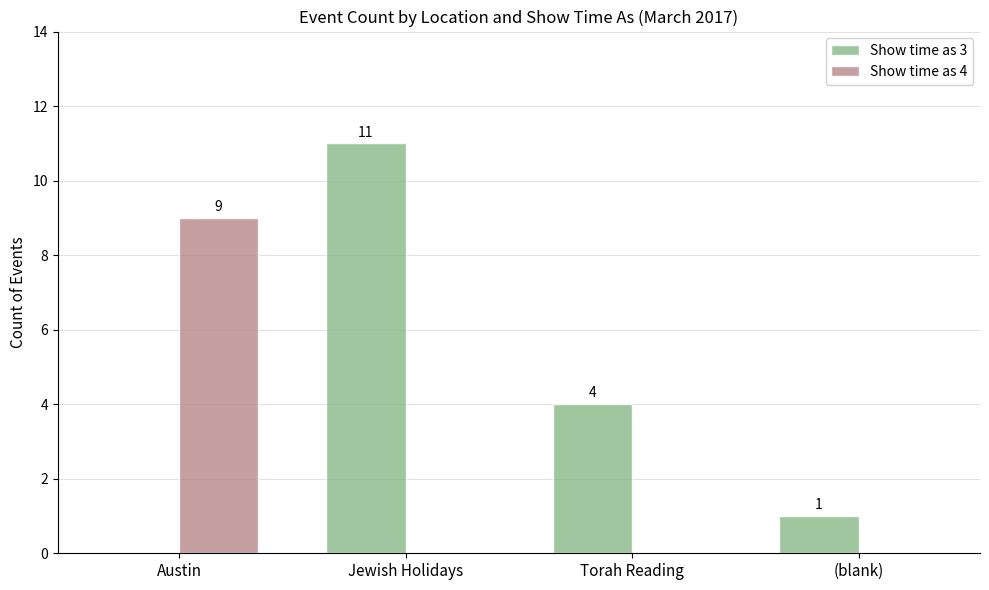

What is the sum of all Show time as 4 values?

9